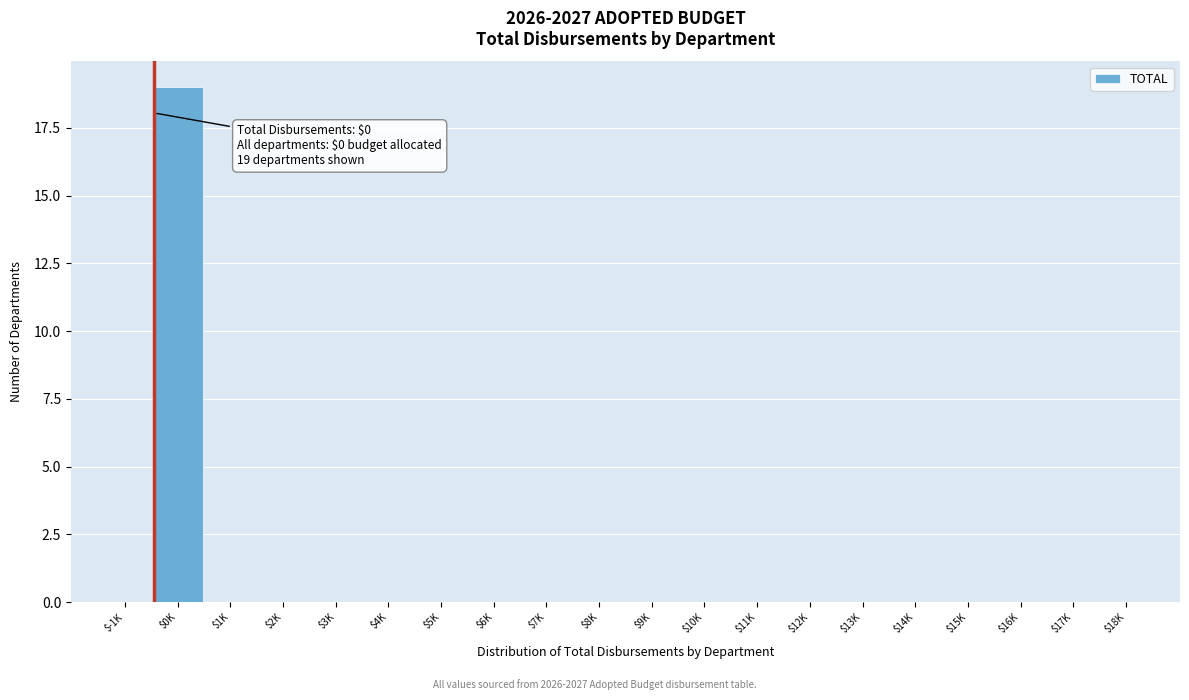

What is the maximum value shown in the chart?

19